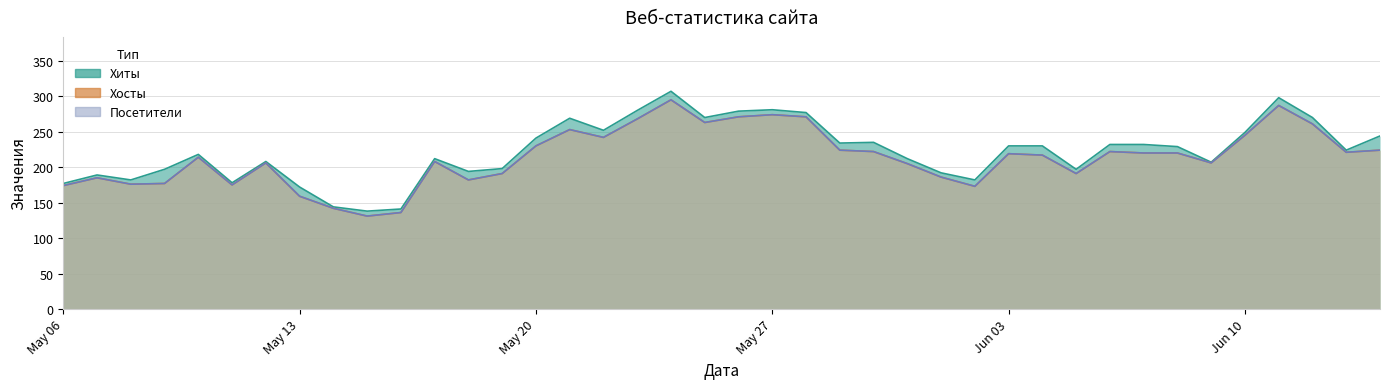

Does the chart display data point markers on the line(s)?

No